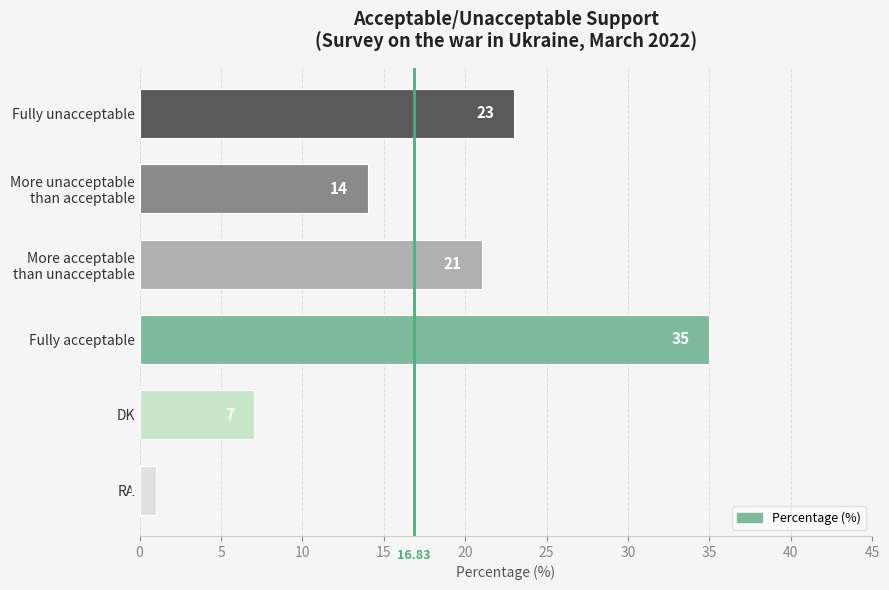

What is the difference between the second highest and minimum values?

22